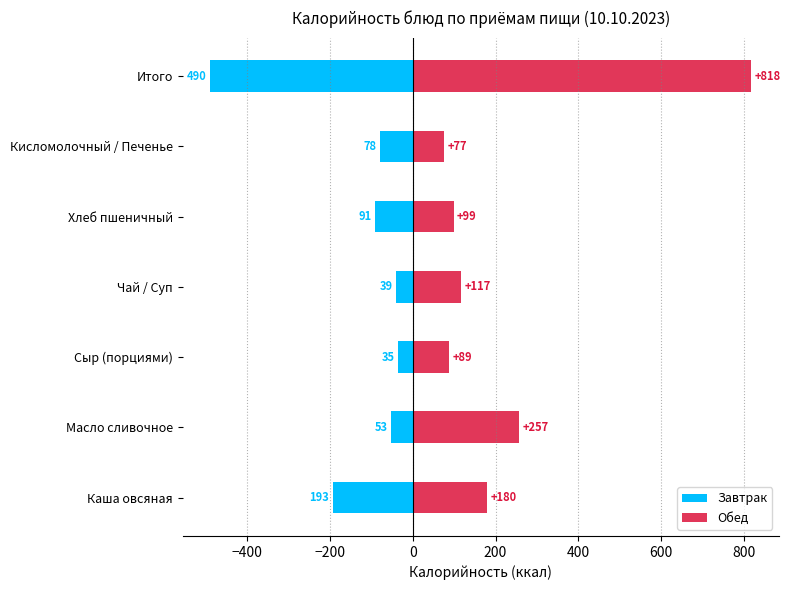

Reading left to right, what are all the values shown in this chart?

Завтрак: -193.4	-52.9	-35.0	-39.4	-91.0	-78.0	-489.7
Обед: 179.6	257.1	88.7	117.0	99.0	76.5	817.9